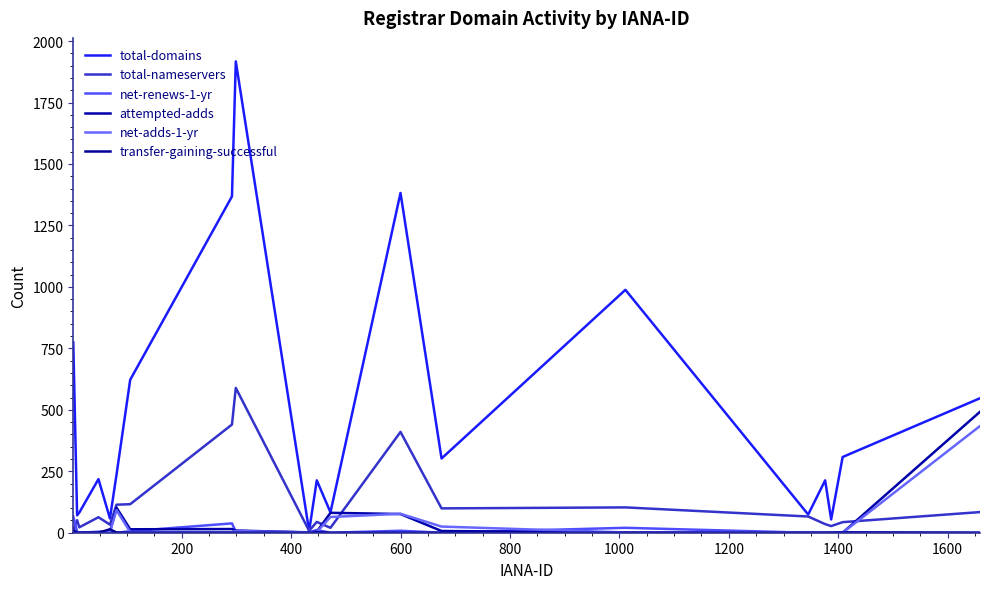

How many lines are shown in the chart?

6